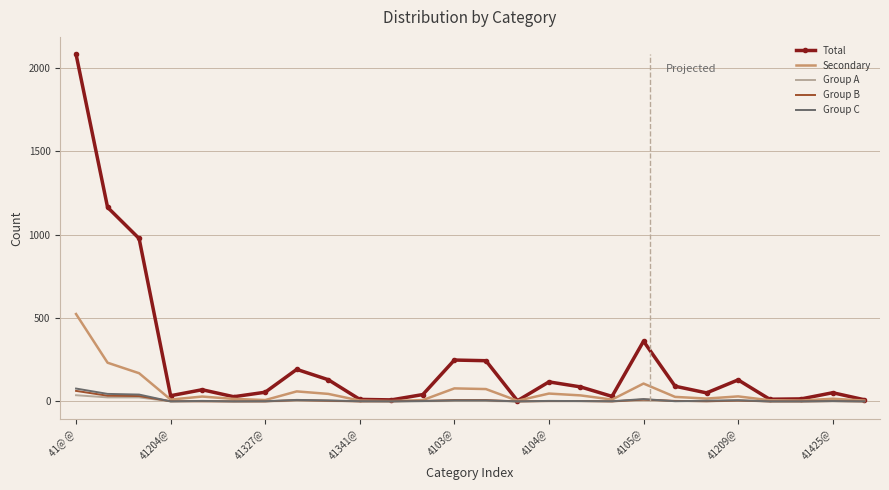

How many lines are shown in the chart?

5